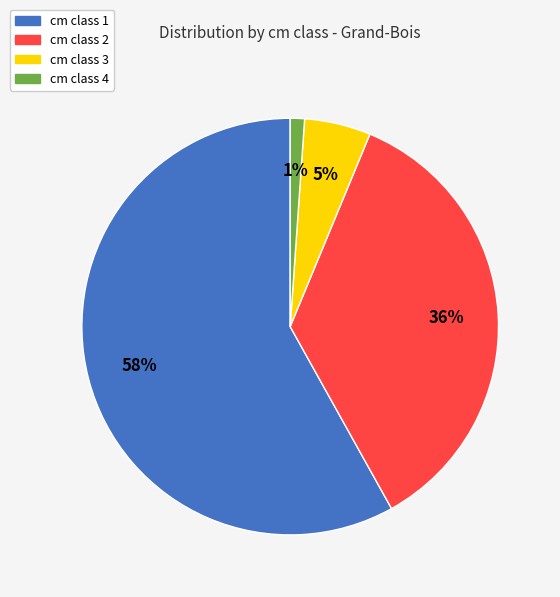

Does any single category account for the majority?

Yes